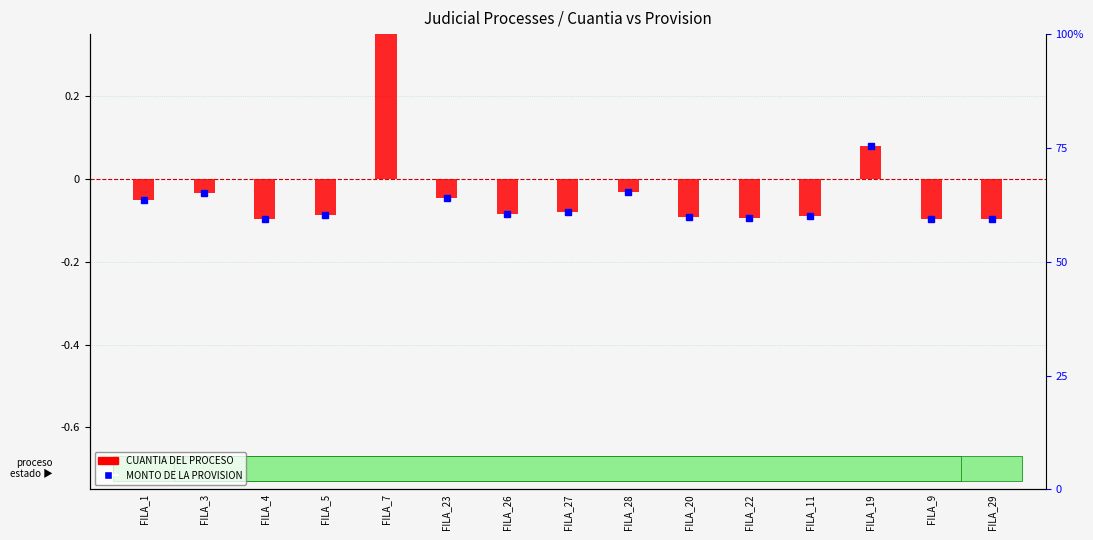

Reading left to right, list all the values displayed in this chart.

MONTO DE LA PROVISION: -0.1	-0.0	-0.1	-0.1	0.9	-0.0	-0.1	-0.1	-0.0	-0.1	-0.1	-0.1	0.1	-0.1	-0.1
CUANTIA DEL PROCESO: -0.1	-0.0	-0.1	-0.1	0.9	-0.0	-0.1	-0.1	-0.0	-0.1	-0.1	-0.1	0.1	-0.1	-0.1